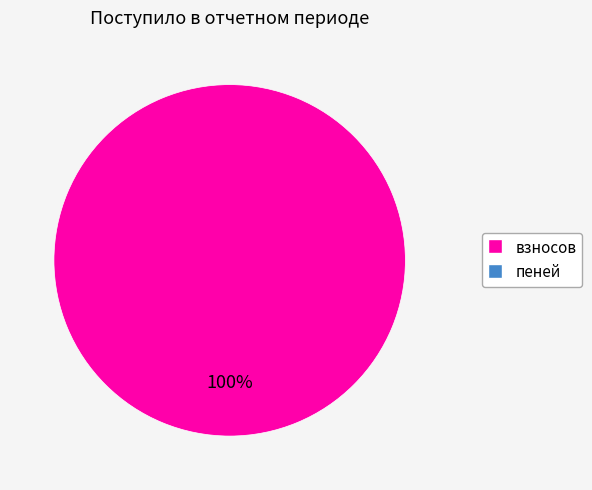

Count the number of slices in the pie.

1